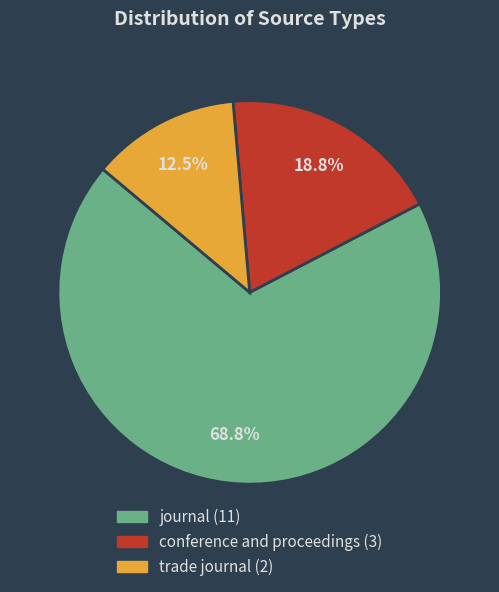

Which category accounts for the majority?

journal